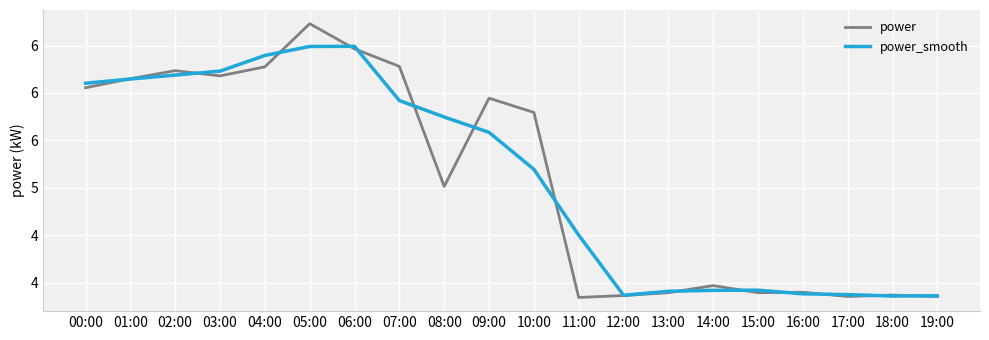

True or false: power has a value of 9.1 at 09:00.

False